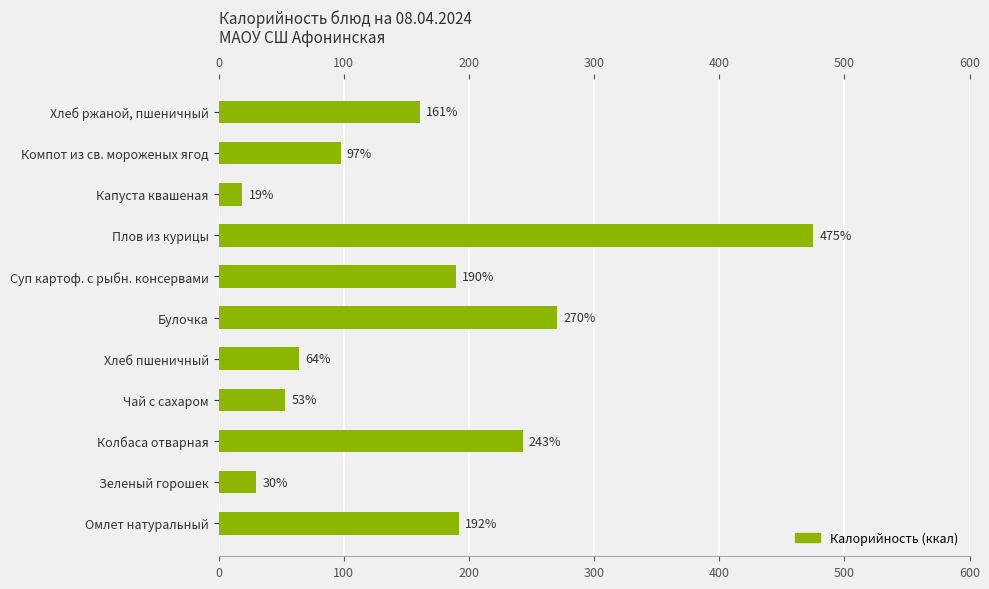

What is the average value?

163.1